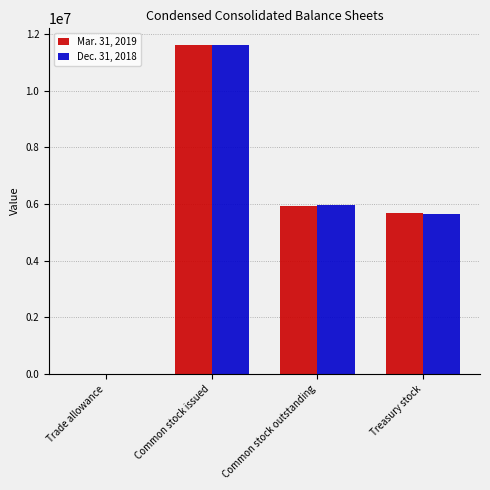

Is it true that Dec. 31, 2018 equals 8884201 at Common stock outstanding?

False